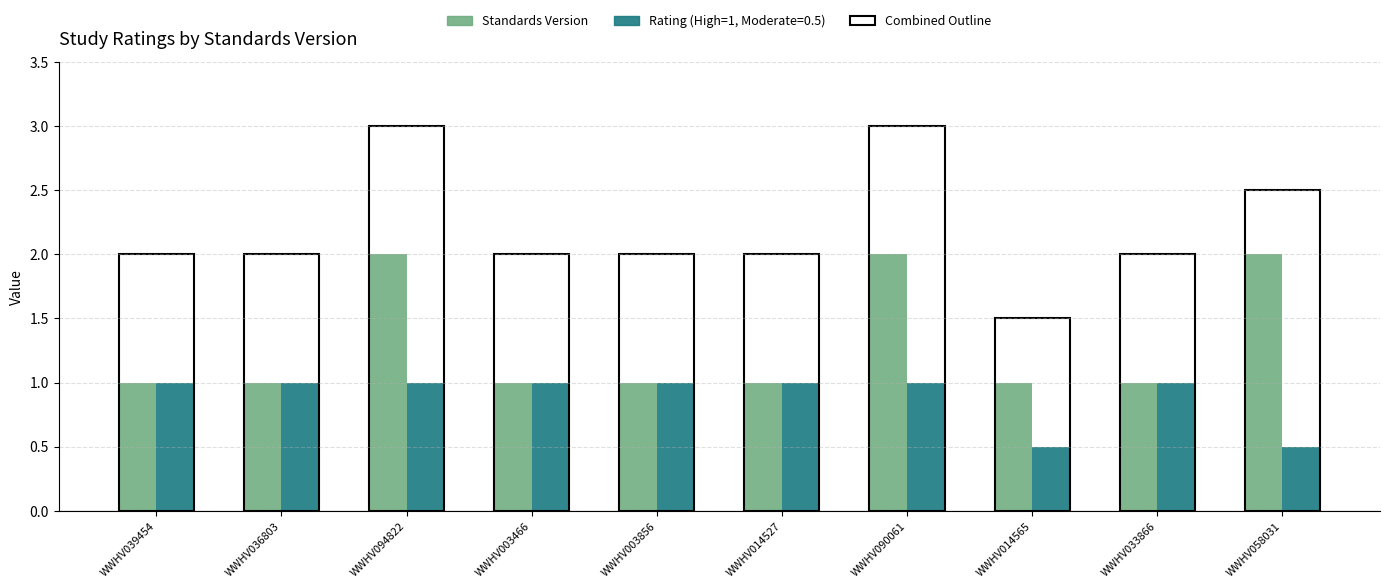

What is the sum of the Rating (High=1, Moderate=0.5) values at WWHV094822 and WWHV090061?

2.0